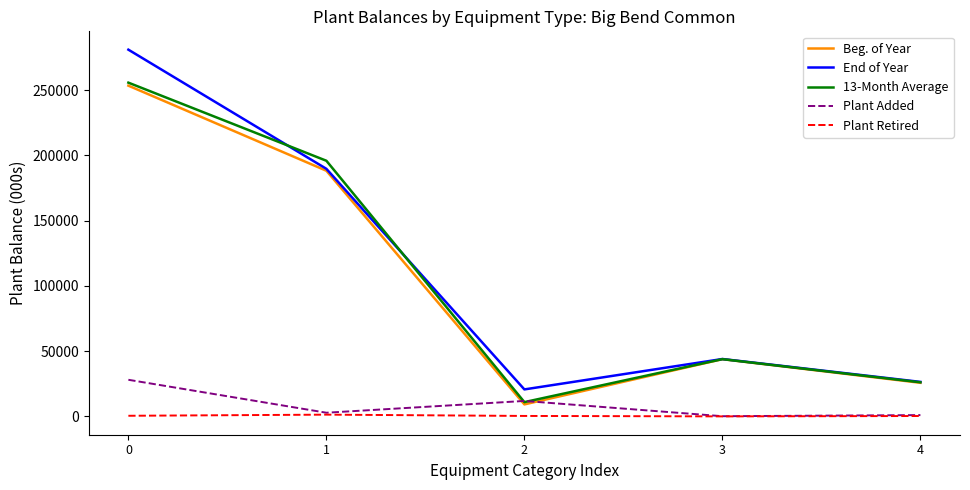

Count the number of data series in this chart.

5